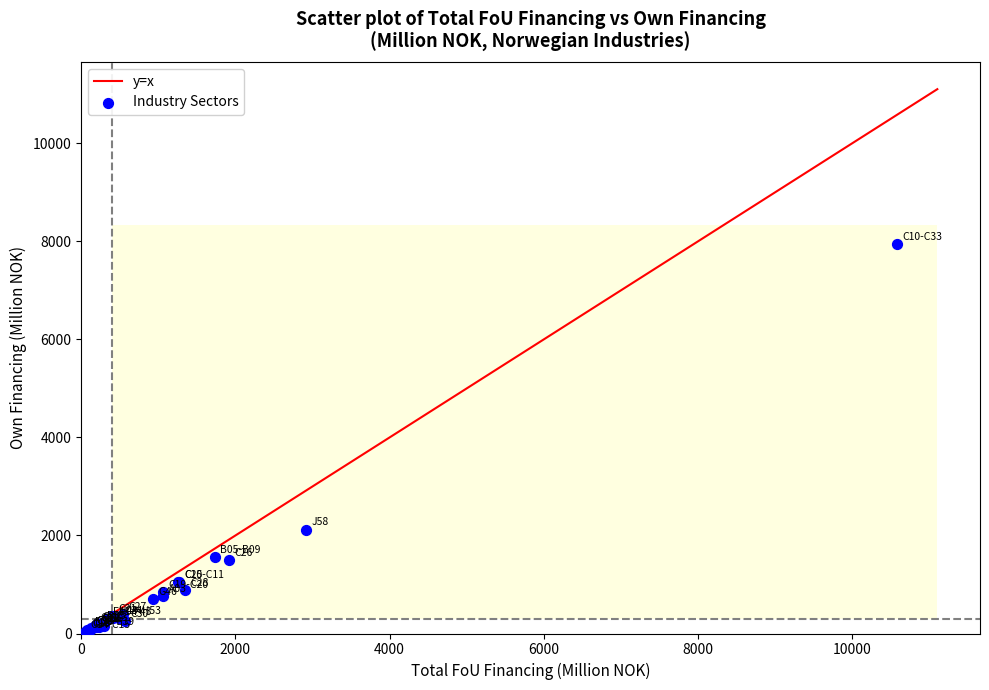

What Y value in the scatter plot is closest to 3991?

2118.6